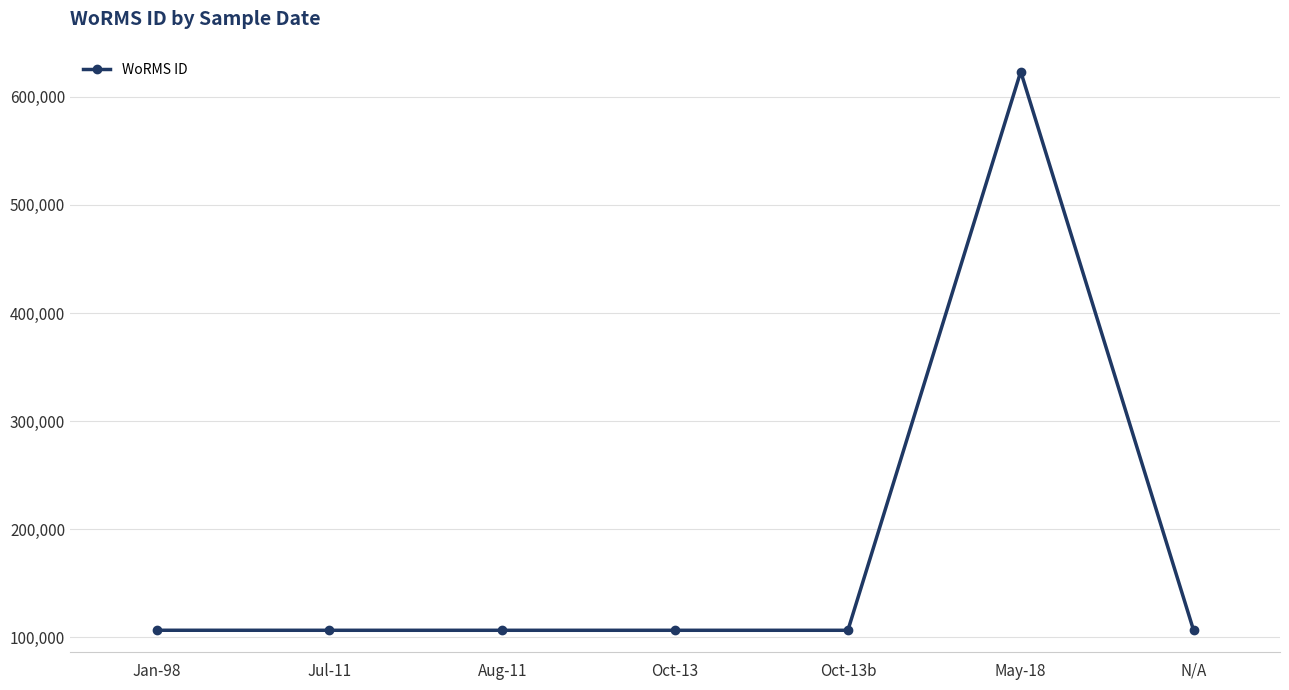

The chart shows a value of 106287 at Oct-13. True or false?

True